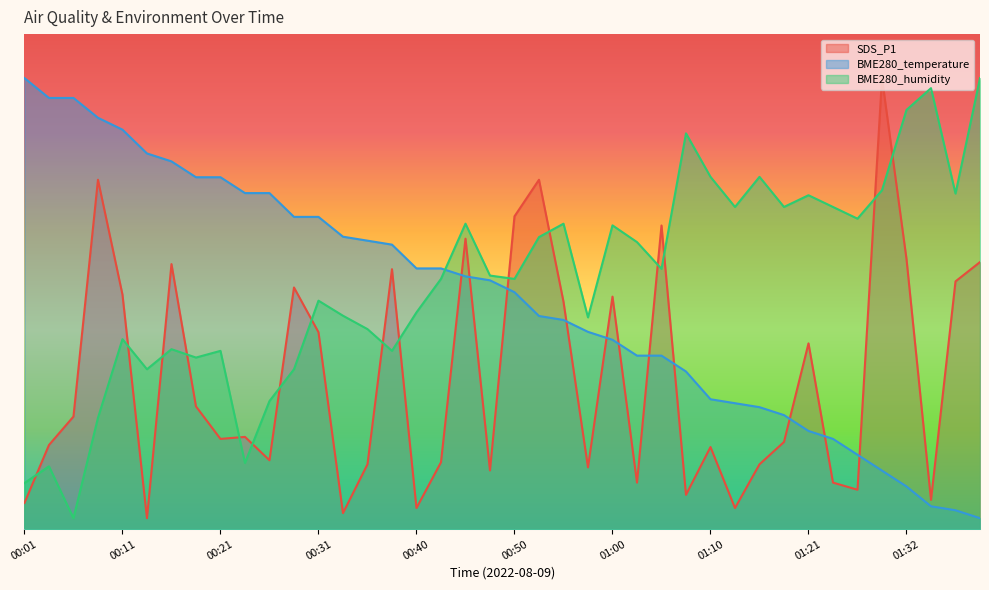

What is the label of the 39th point from the left?

01:37